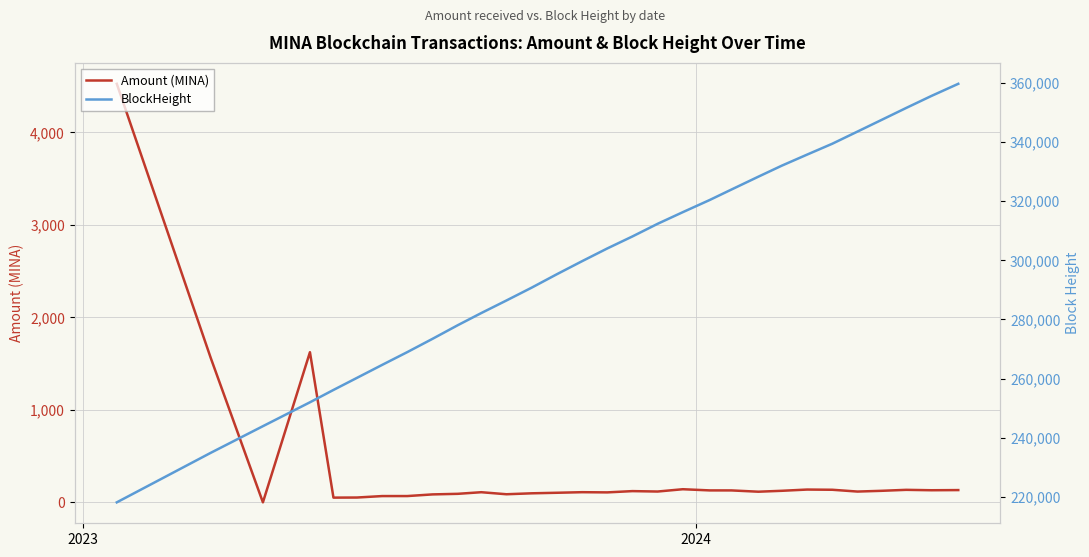

What is the highest value of the Amount (MINA) series?

4524.9